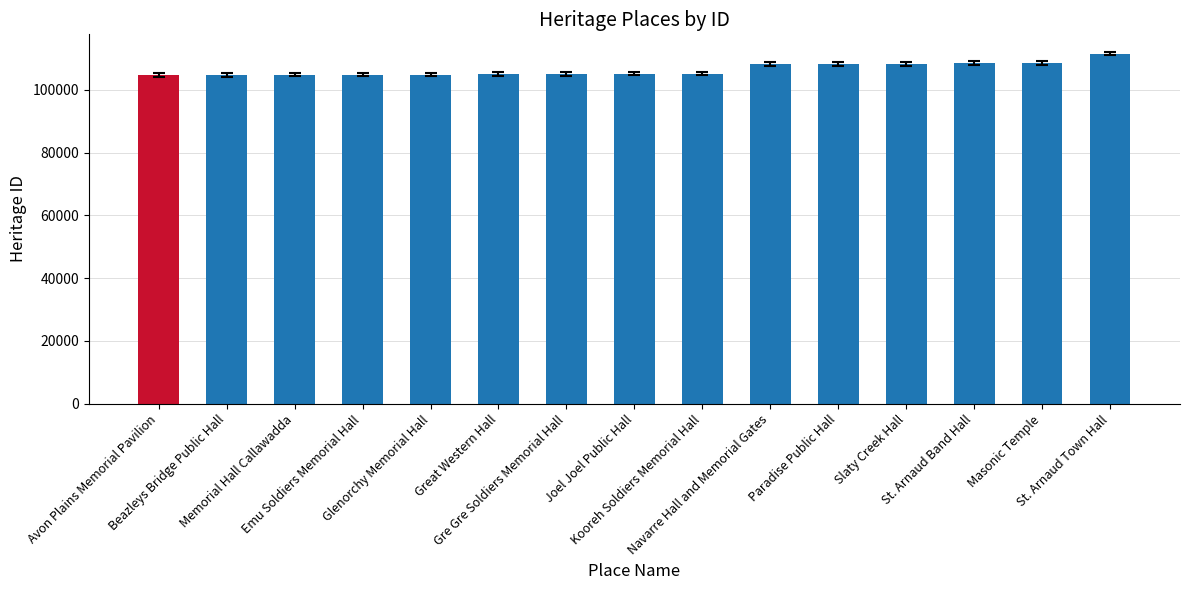

How many distinct data groups are displayed?

1